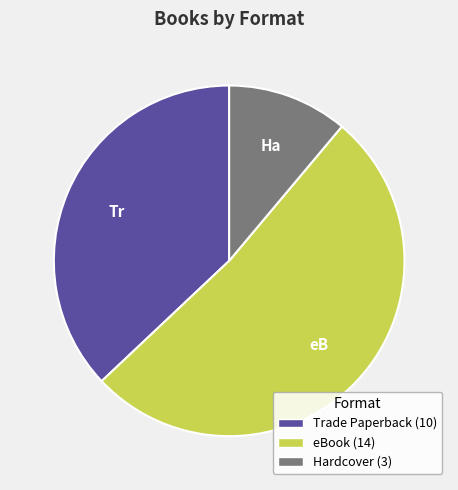

Which slice is the largest?

eBook